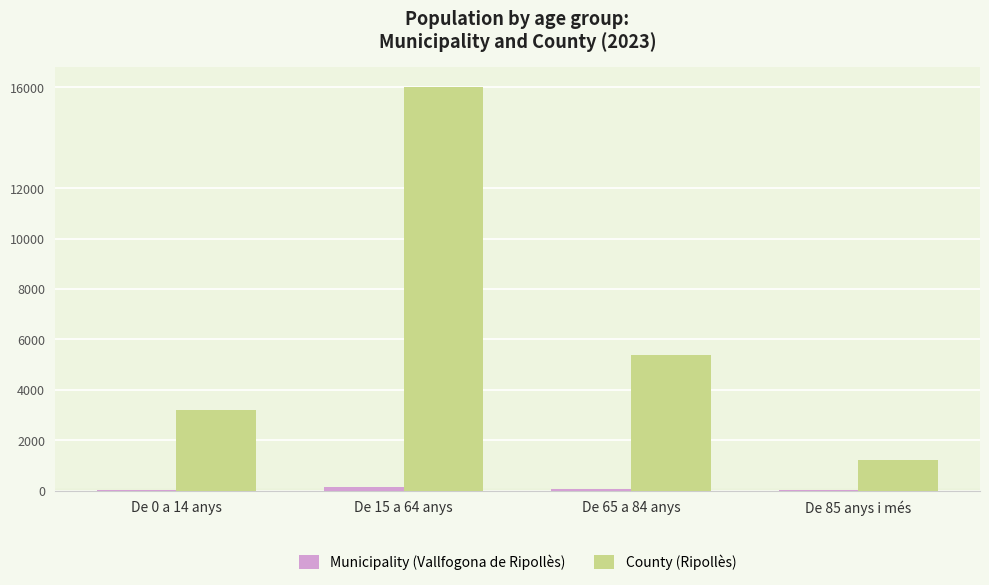

At which category does the chart reach its peak across all series?

De 15 a 64 anys